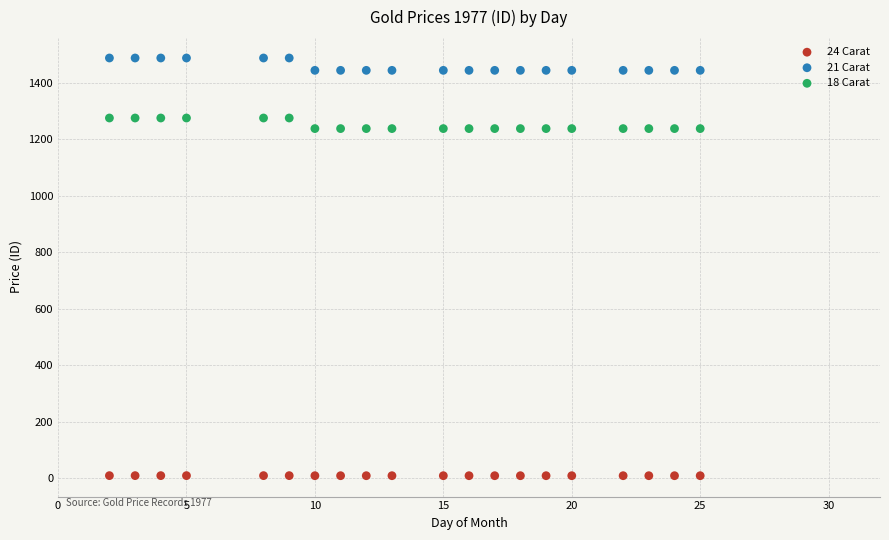

What are all the series names shown in the legend?

24 Carat, 21 Carat, 18 Carat